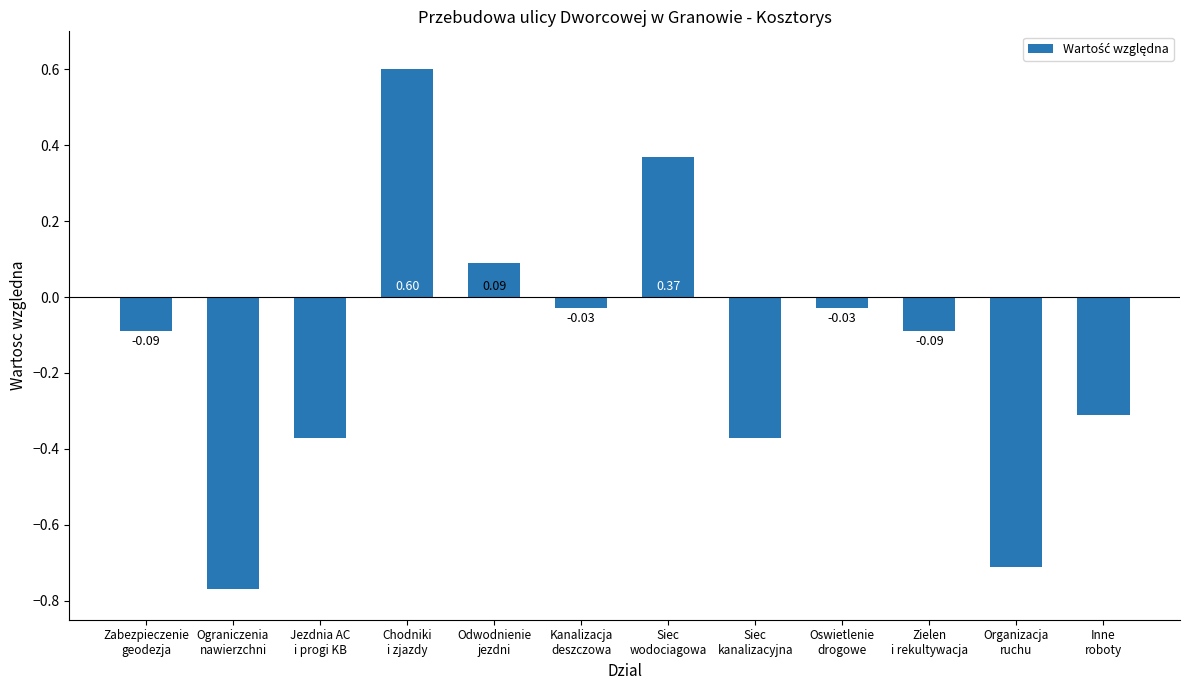

Which has a higher value, Siec
kanalizacyjna or Ograniczenia
nawierzchni?

Siec
kanalizacyjna